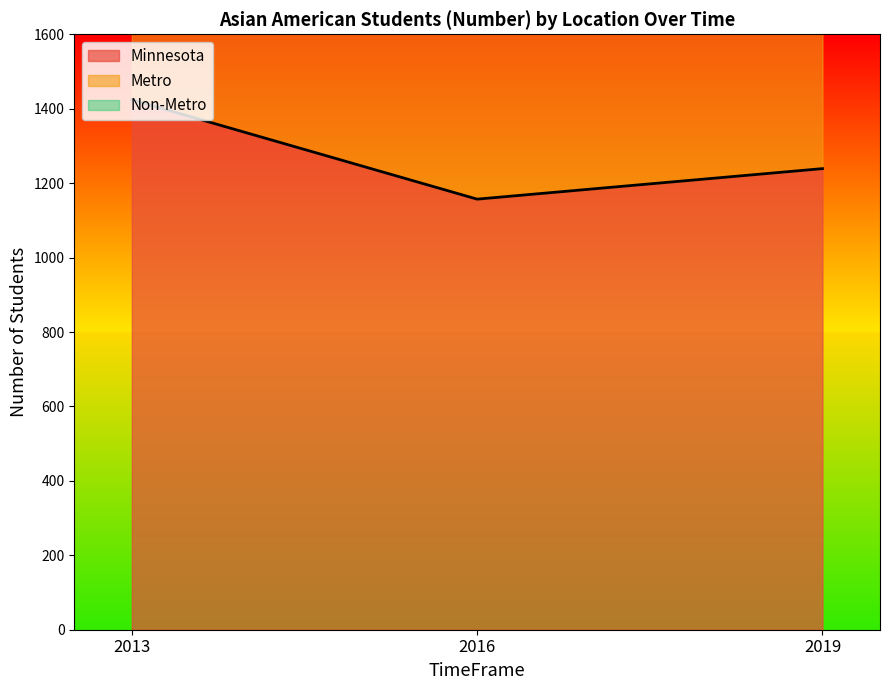

Where is Minnesota nearest to the value 1290?

2019